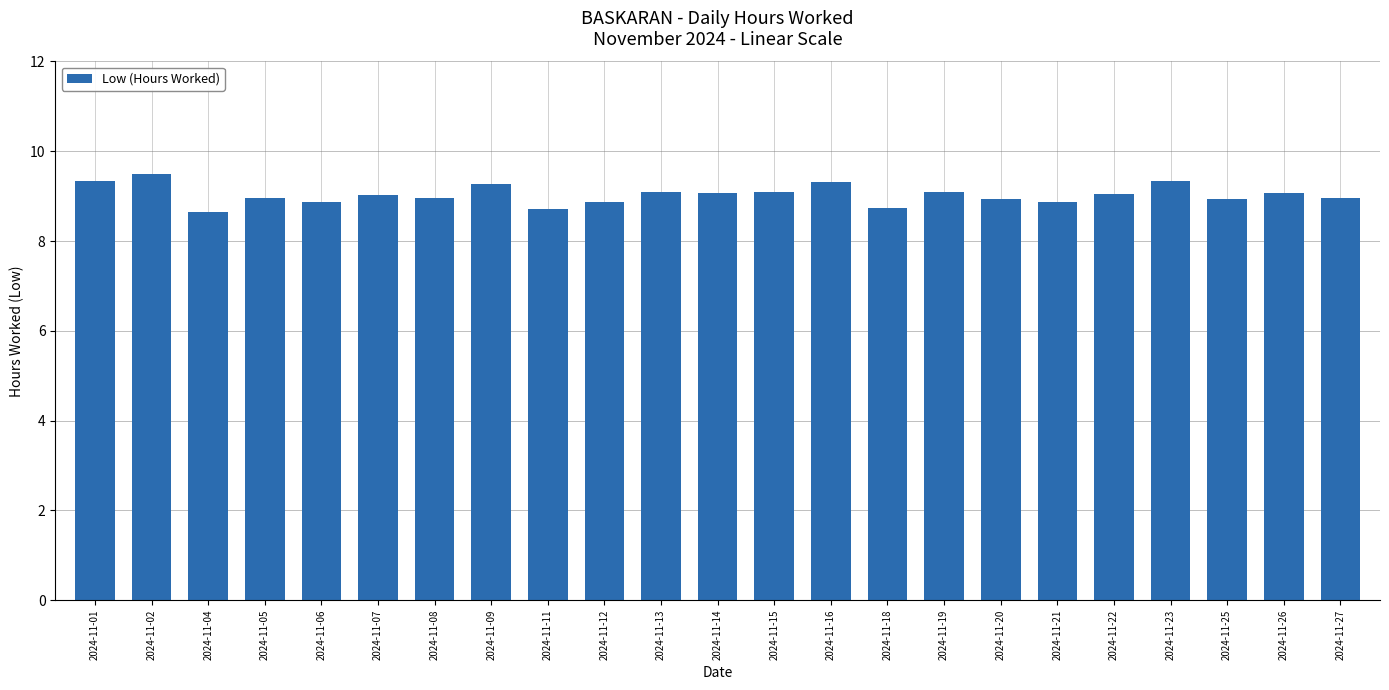

What is the ratio of the value at 2024-11-19 to the value at 2024-11-06?

1.0